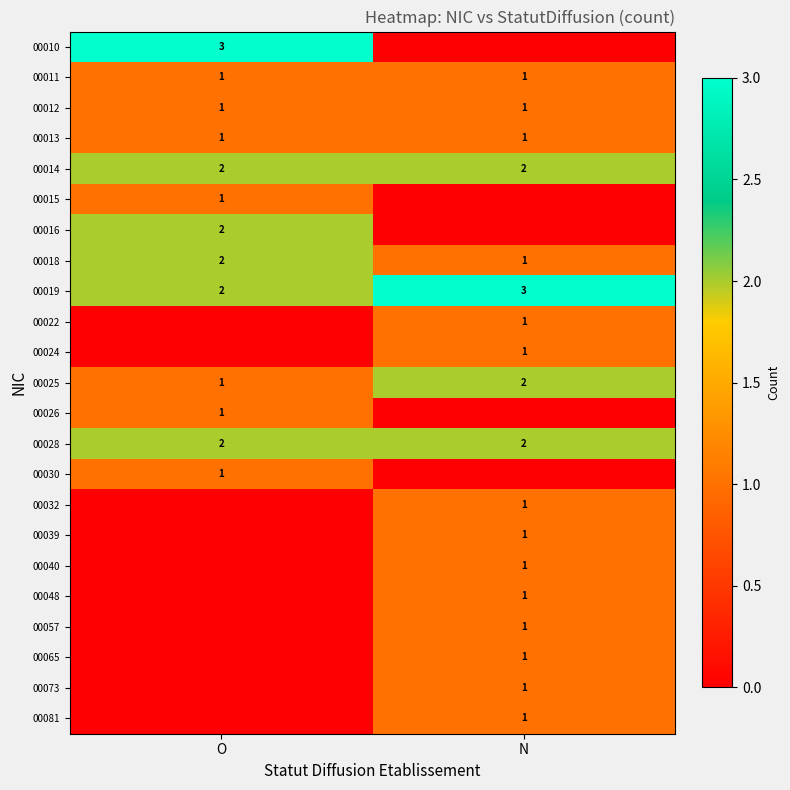

The 00014 series shows 2 at N. True or false?

True